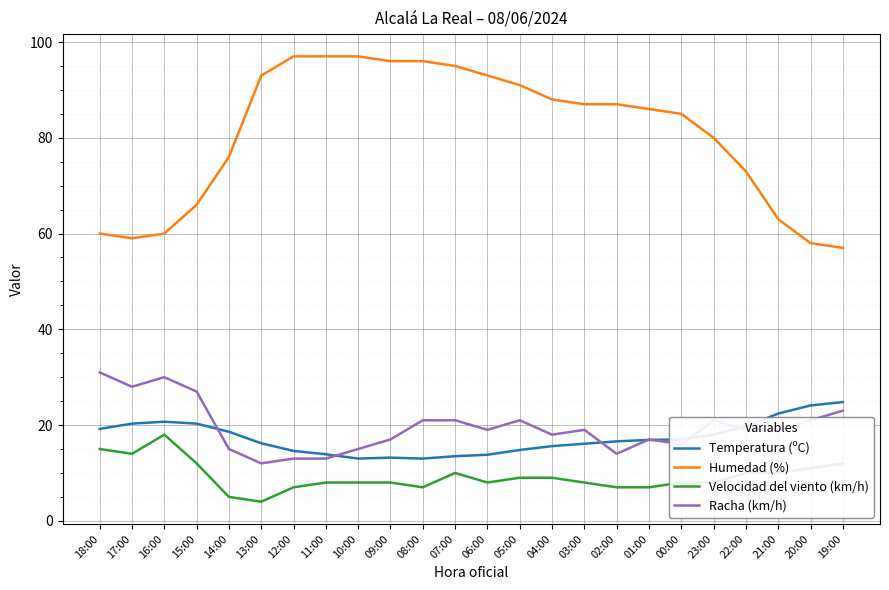

What is the difference between the maximum and minimum values in the Humedad (%) series?

40.0